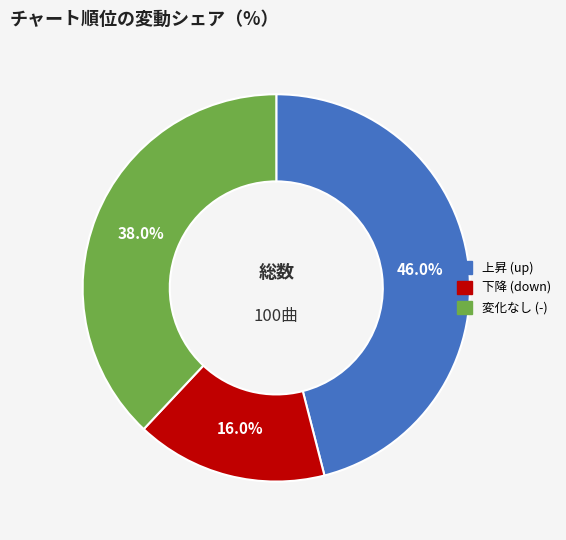

How many slices are in this pie chart?

3